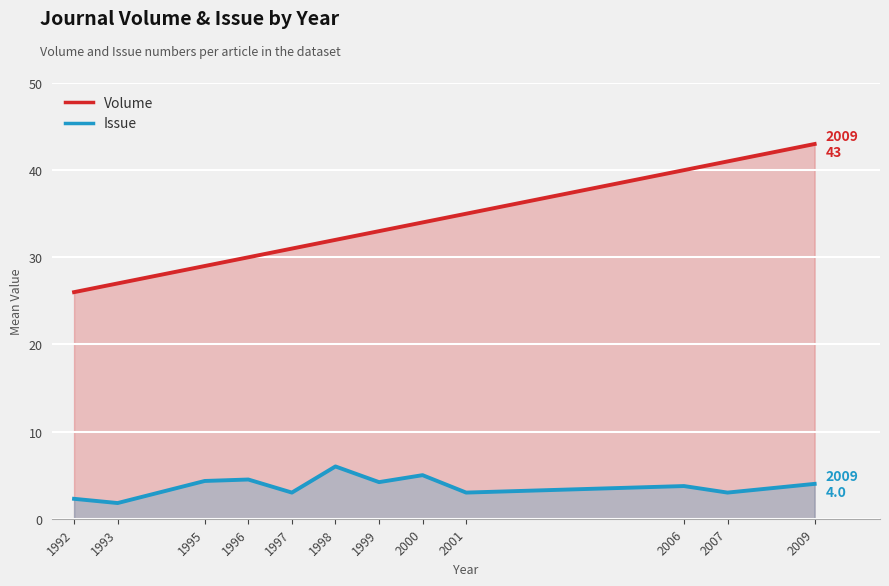

Does the chart display data point markers on the line(s)?

No